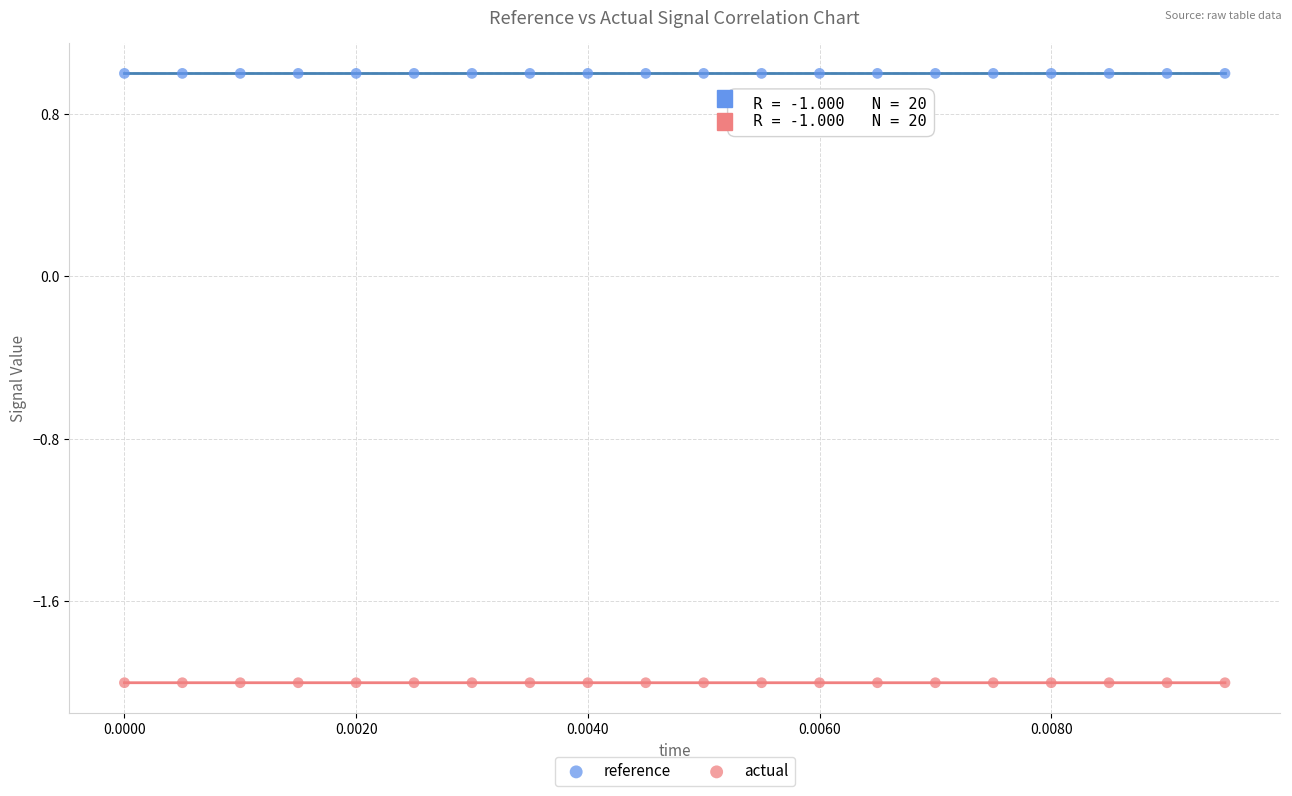

Which series contains the highest Y value?

reference